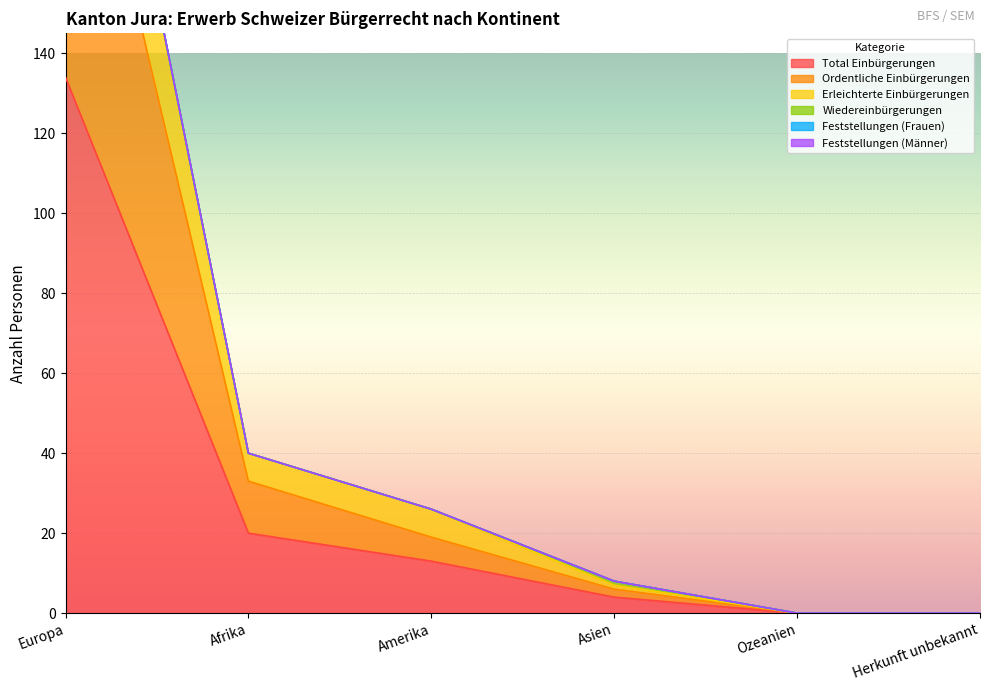

At which label does Ordentliche Einbürgerungen first exceed 19?

Europa